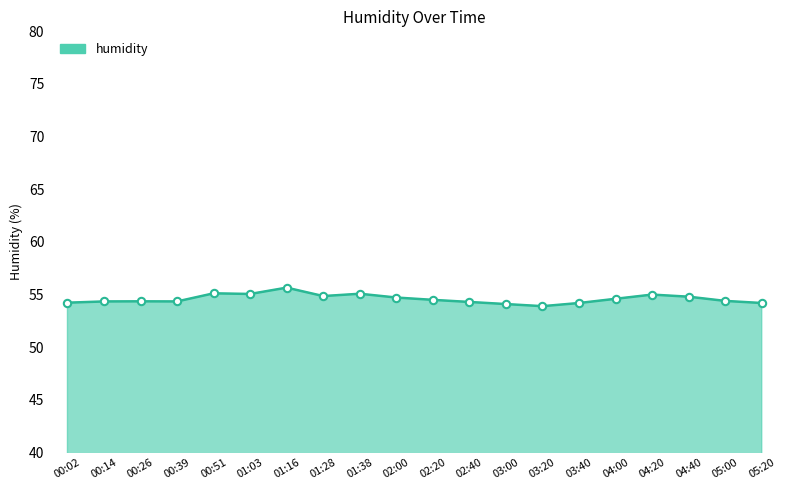

What is the ratio of the value at 05:00 to the value at 04:40?

1.0